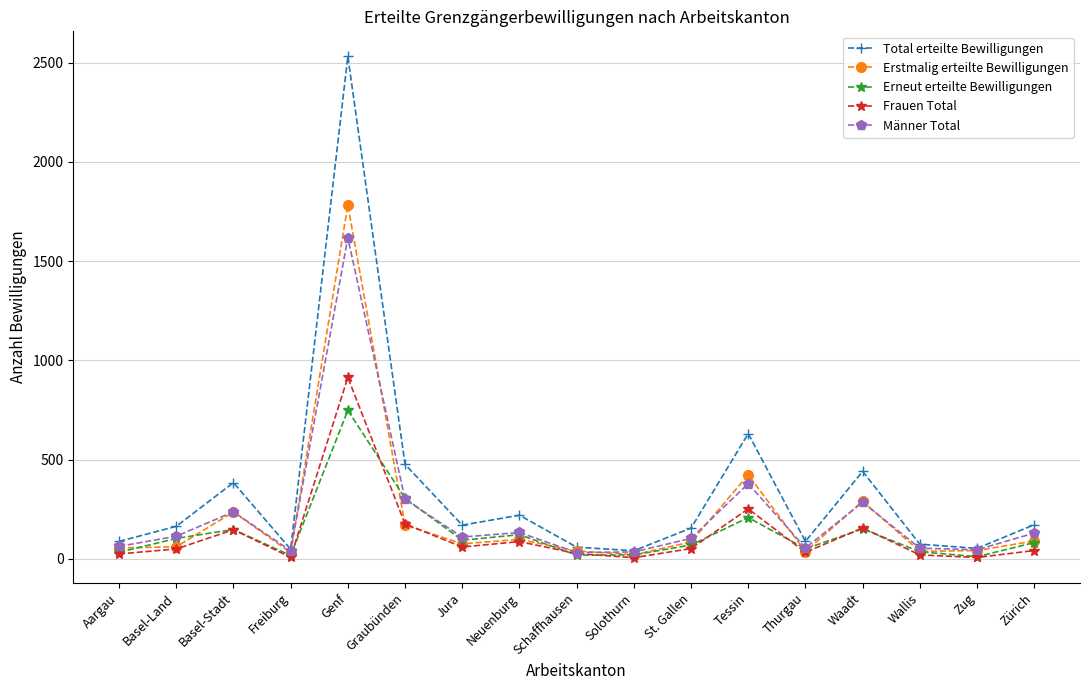

What is the highest value of the Erneut erteilte Bewilligungen series?

748